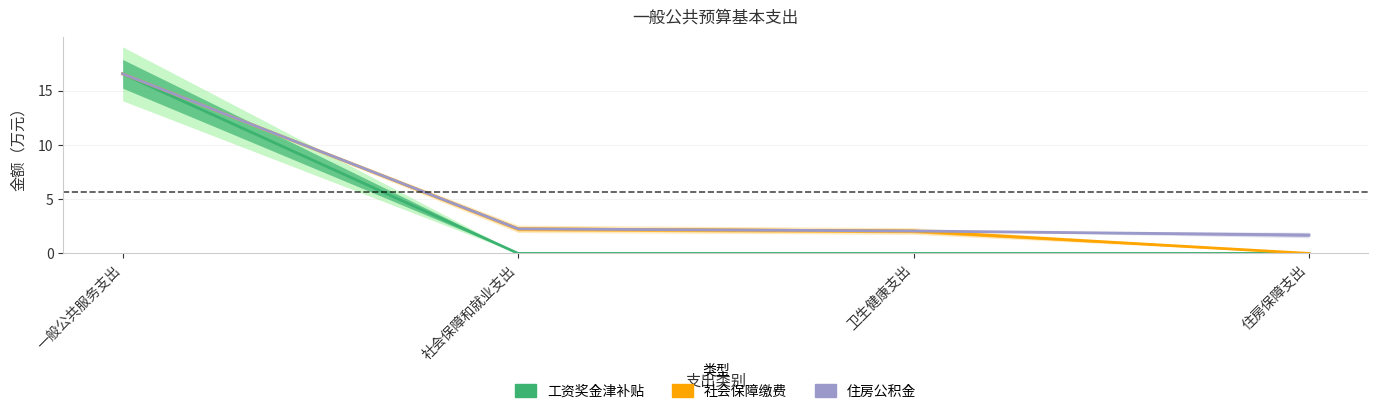

True or false: 工资奖金津补贴 and 总计 intersect in this chart.

False